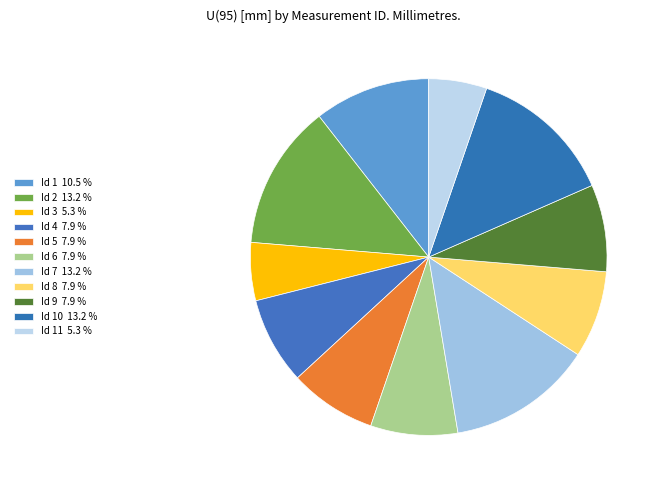

Count the number of slices in the pie.

11